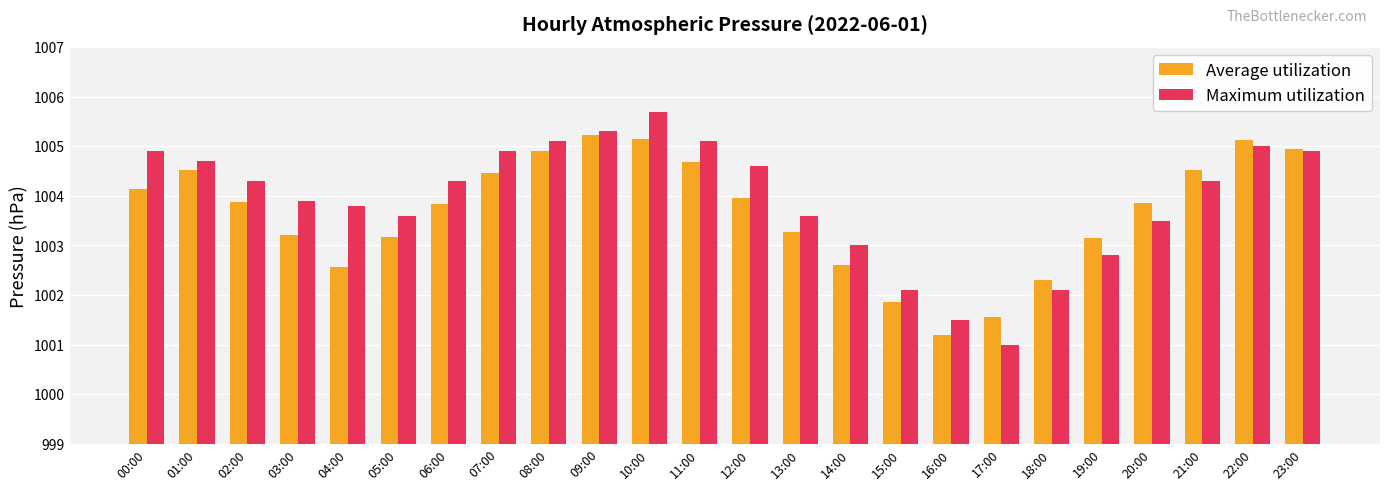

Are the bars horizontal?

No